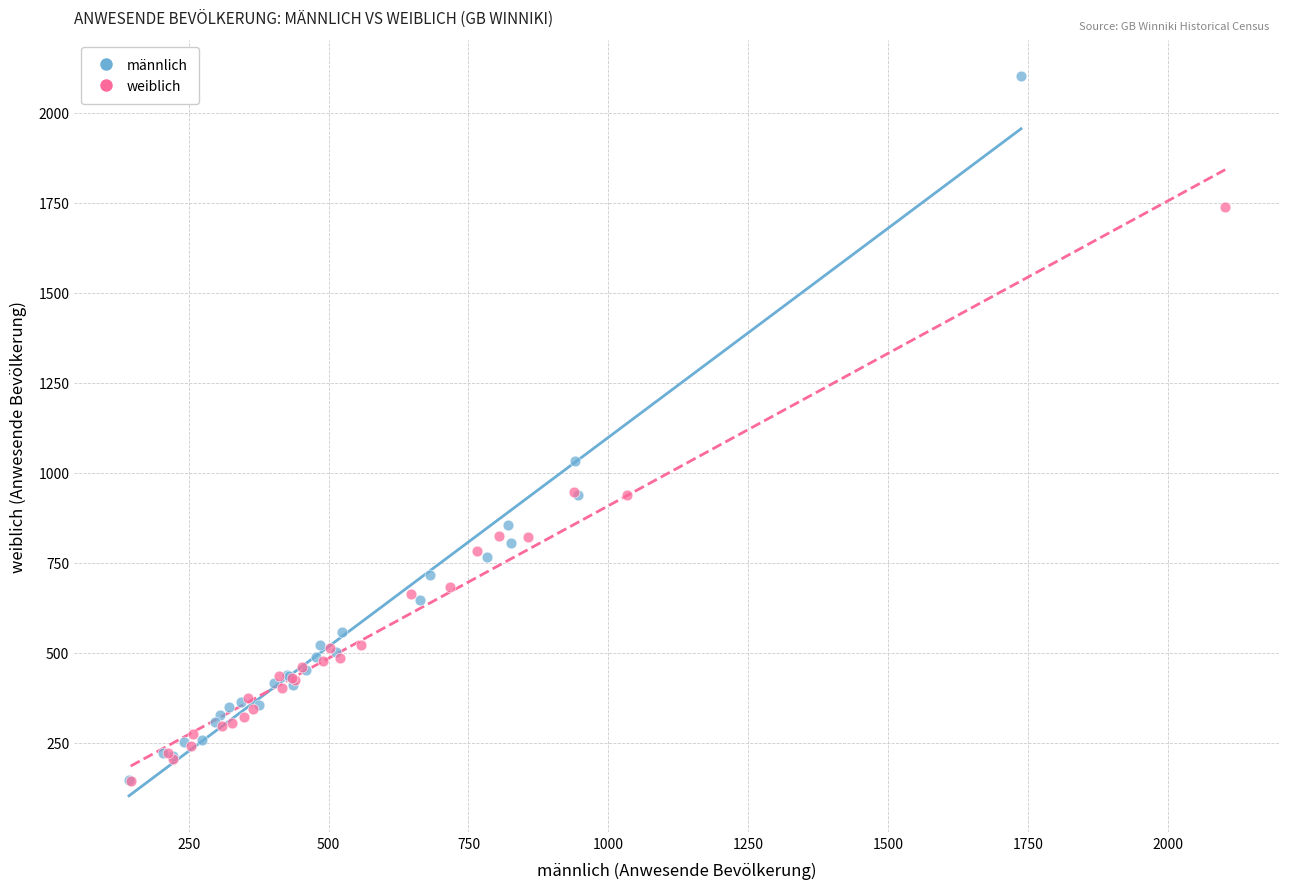

Which series contains the highest Y value?

männlich